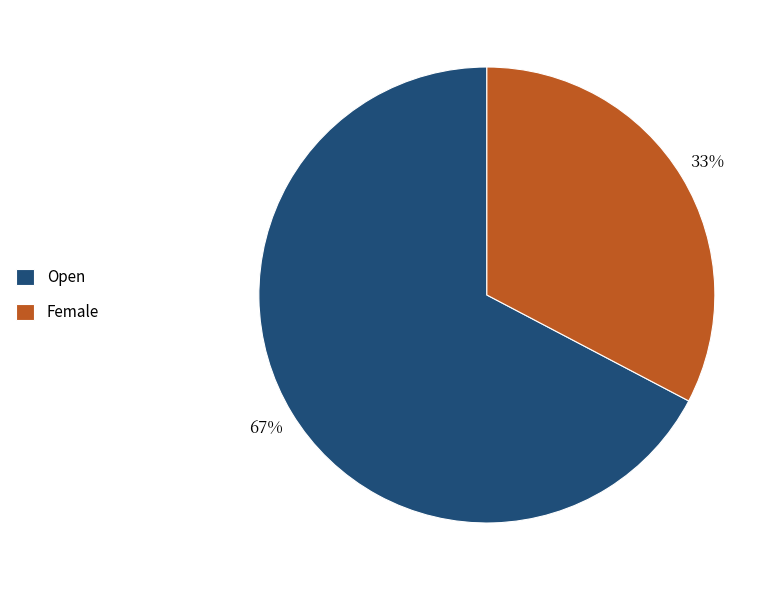

To the nearest percent, what portion does Open represent?

67%